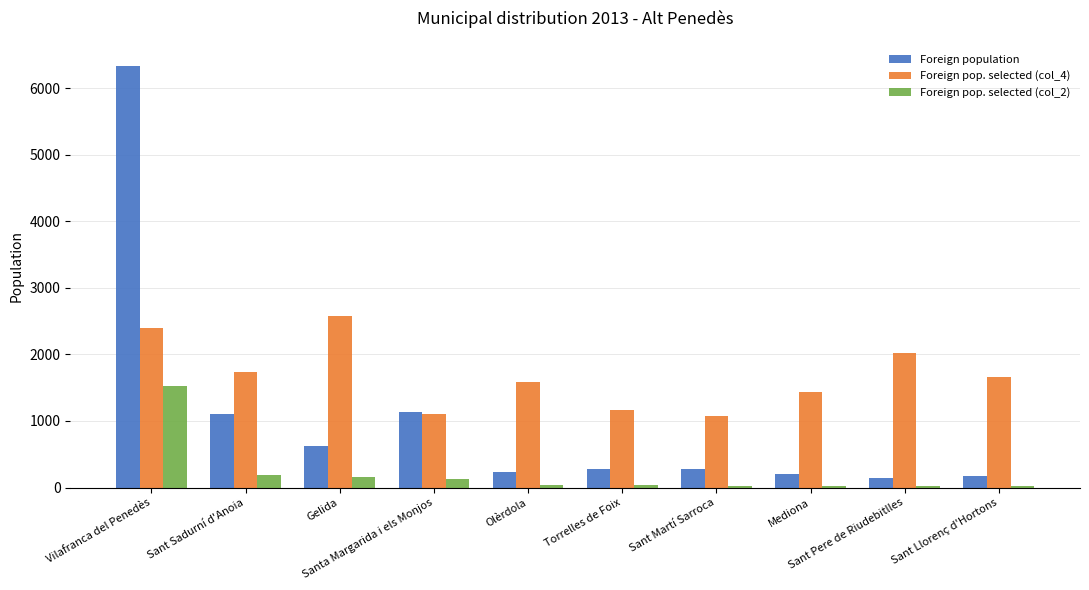

Which series has the widest spread of values?

Foreign population